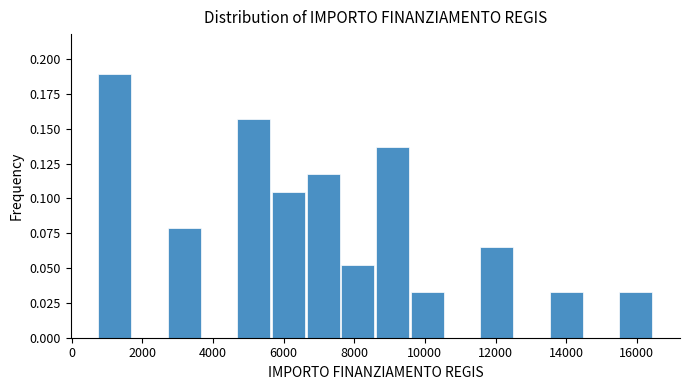

Over which range of the x-axis is the bar tallest?

800 to 1800